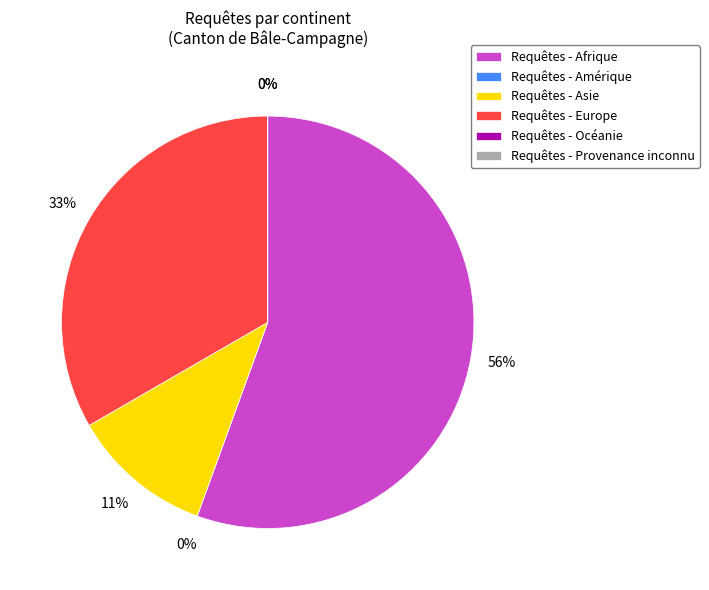

Rank the categories by value from lowest to highest.

Amérique, Océanie, Provenance inconnu, Asie, Europe, Afrique